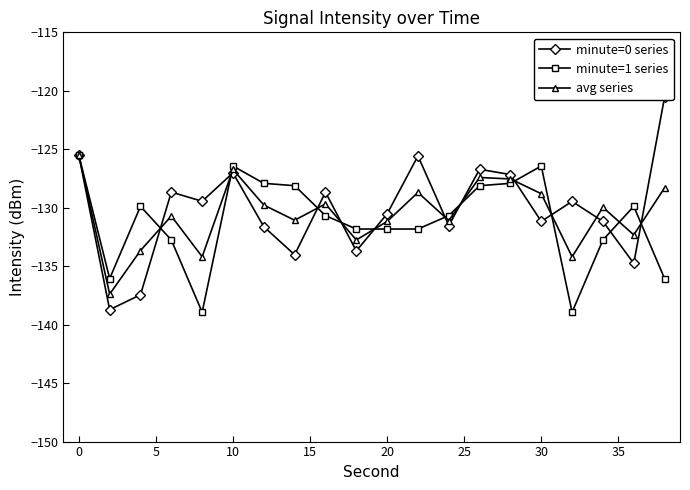

List the series in order of their overall mean, highest first.

minute=0 series, avg series, minute=1 series